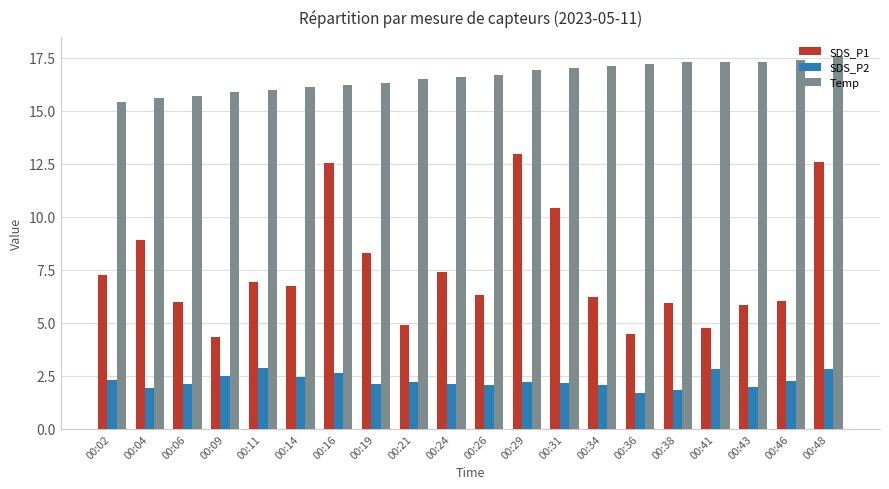

Rank the series by their maximum value, from lowest to highest.

SDS_P2, SDS_P1, Temp